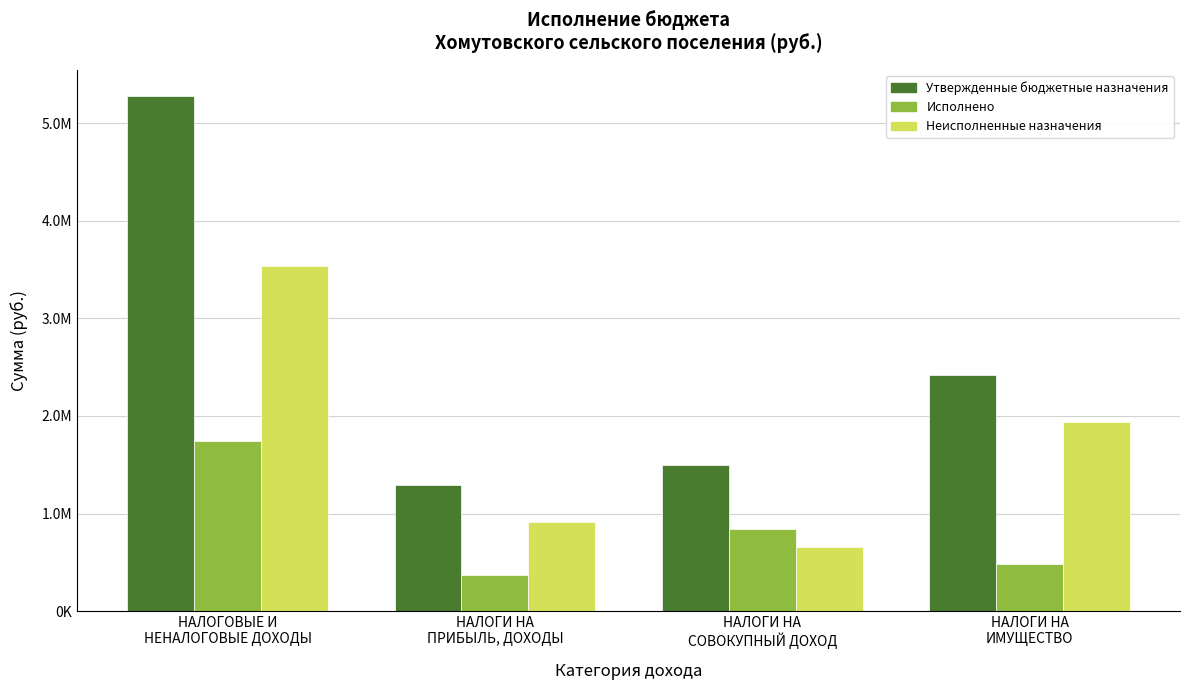

What is the sum of all Исполнено values?

3445127.7